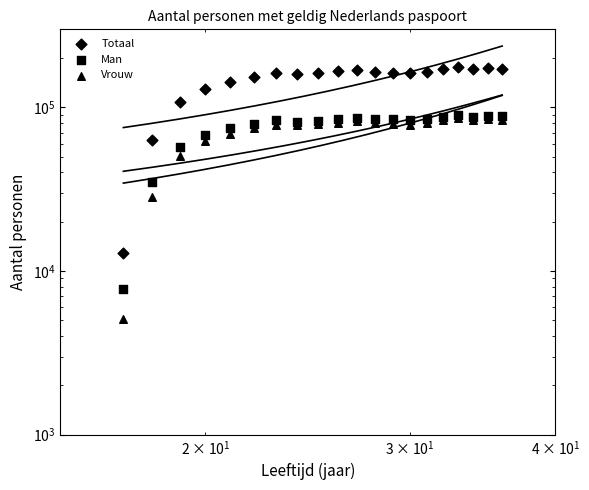

What are all the series names shown in the legend?

Totaal, Man, Vrouw